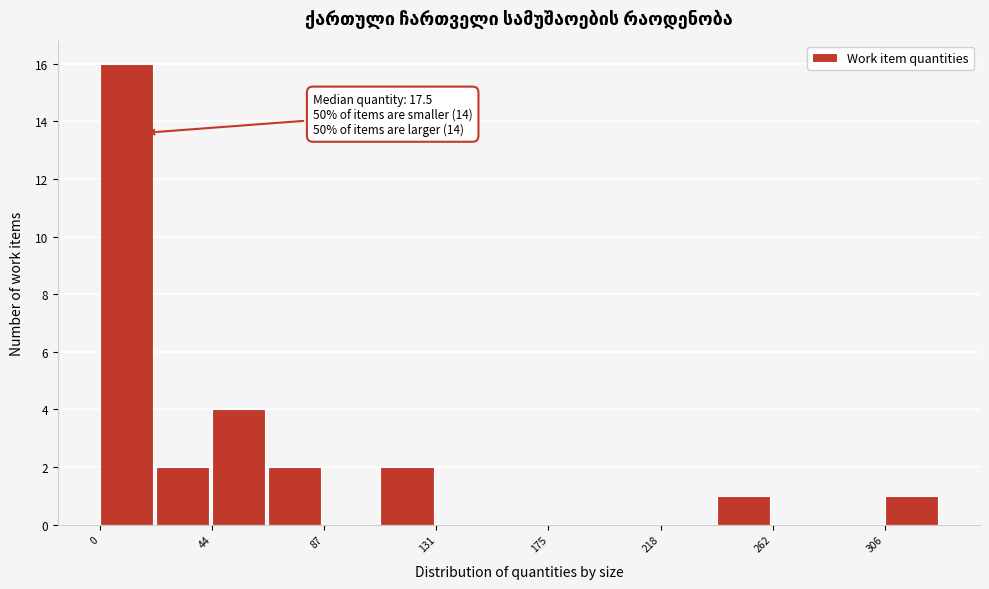

Which range on the x-axis has the tallest bar?

0 to 20